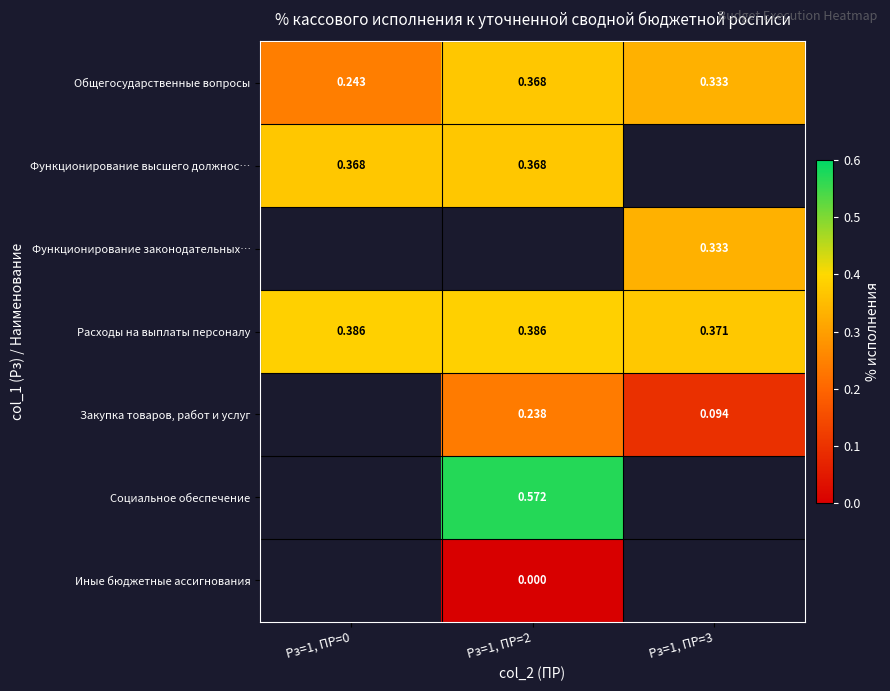

Which series changed the most between Рз=1, ПР=0 and Рз=1, ПР=2?

Общегосударственные вопросы